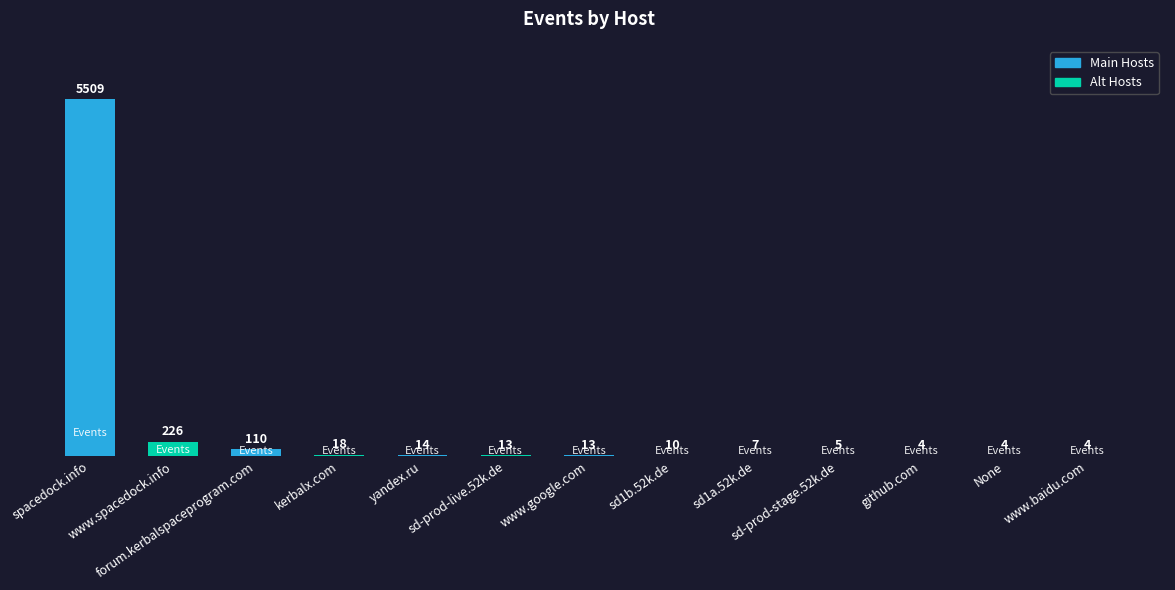

Reading left to right, transcribe all the data shown in this chart.

spacedock.info=5509	www.spacedock.info=226	forum.kerbalspaceprogram.com=110	kerbalx.com=18	yandex.ru=14	sd-prod-live.52k.de=13	www.google.com=13	sd1b.52k.de=10	sd1a.52k.de=7	sd-prod-stage.52k.de=5	github.com=4	None=4	www.baidu.com=4